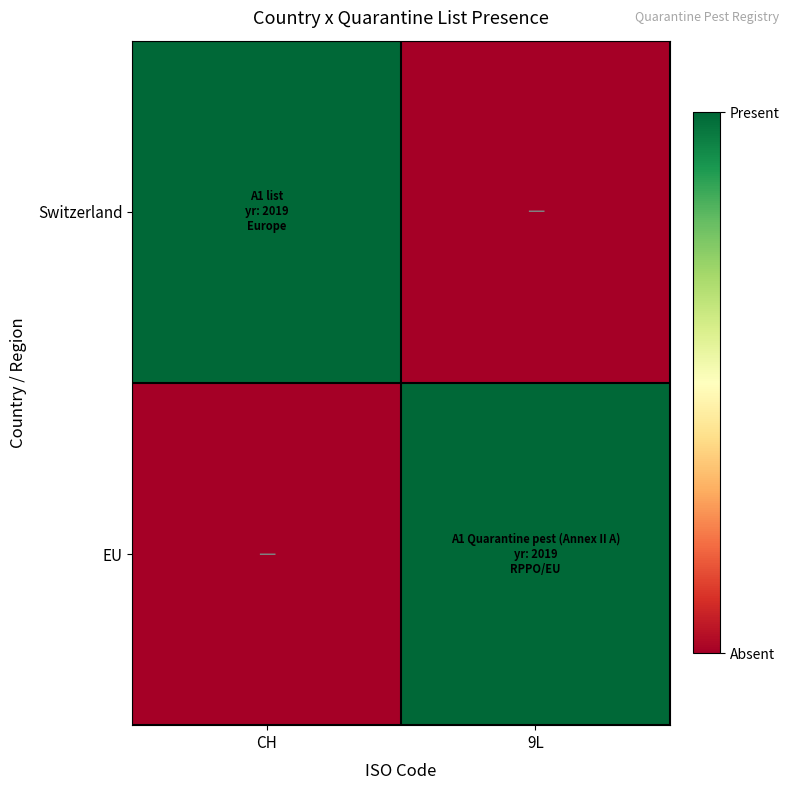

Between 9L and CH, which is larger?

CH